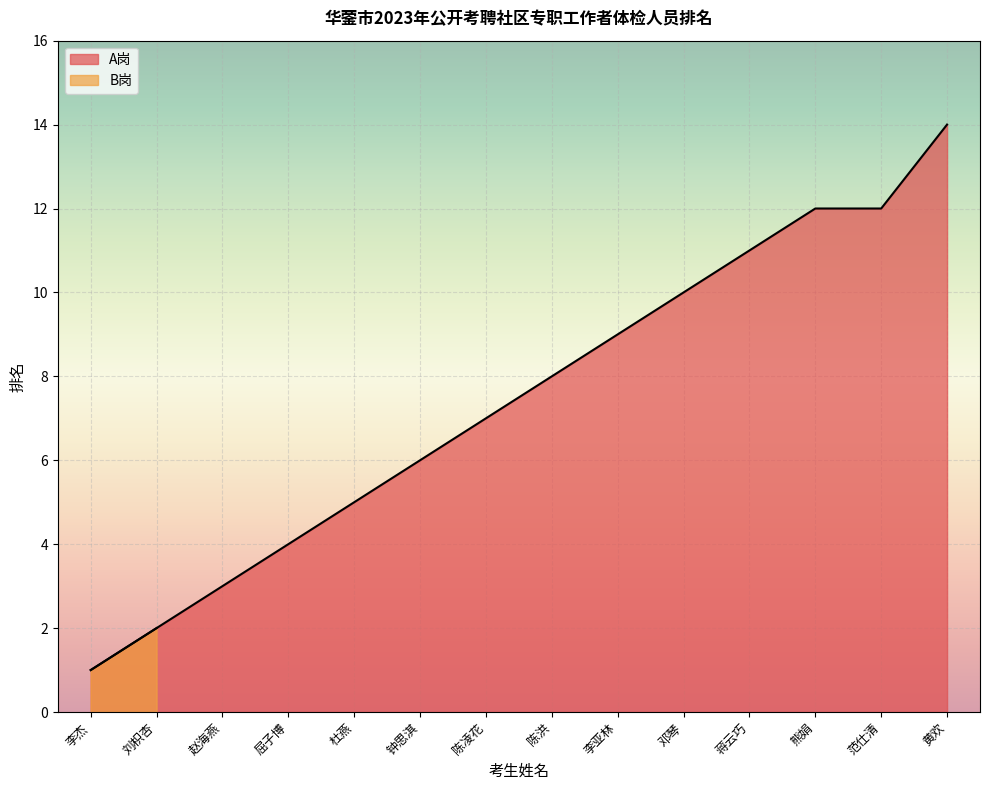

What is the label of the 5th point from the right?

邓琴